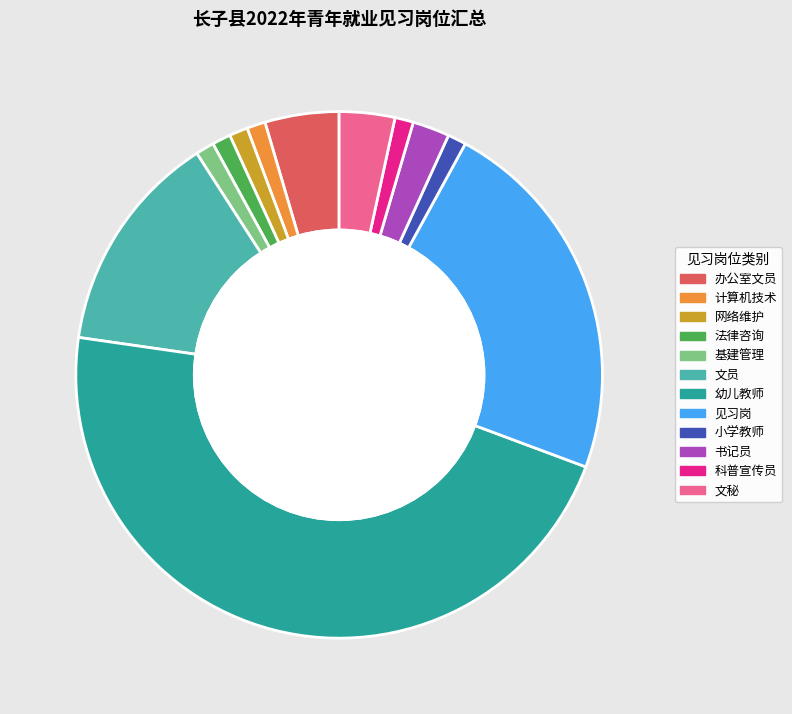

Is it true that 幼儿教师 is 47% of the pie?

True